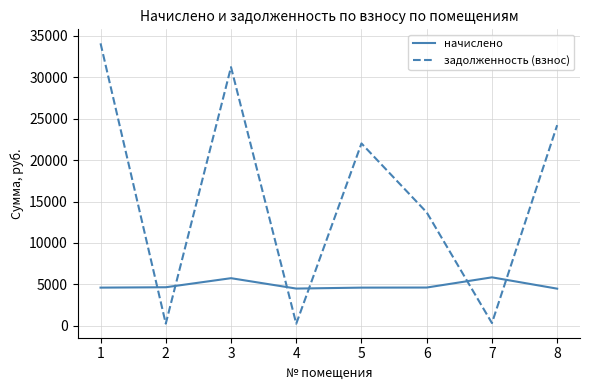

At which label does задолженность (взнос) first exceed 22012?

1